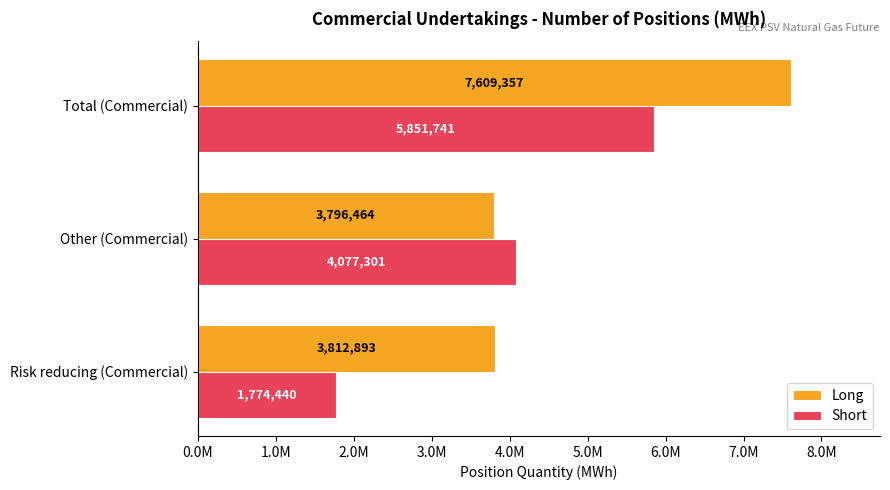

List the series in order of their peak value, lowest first.

Short, Long